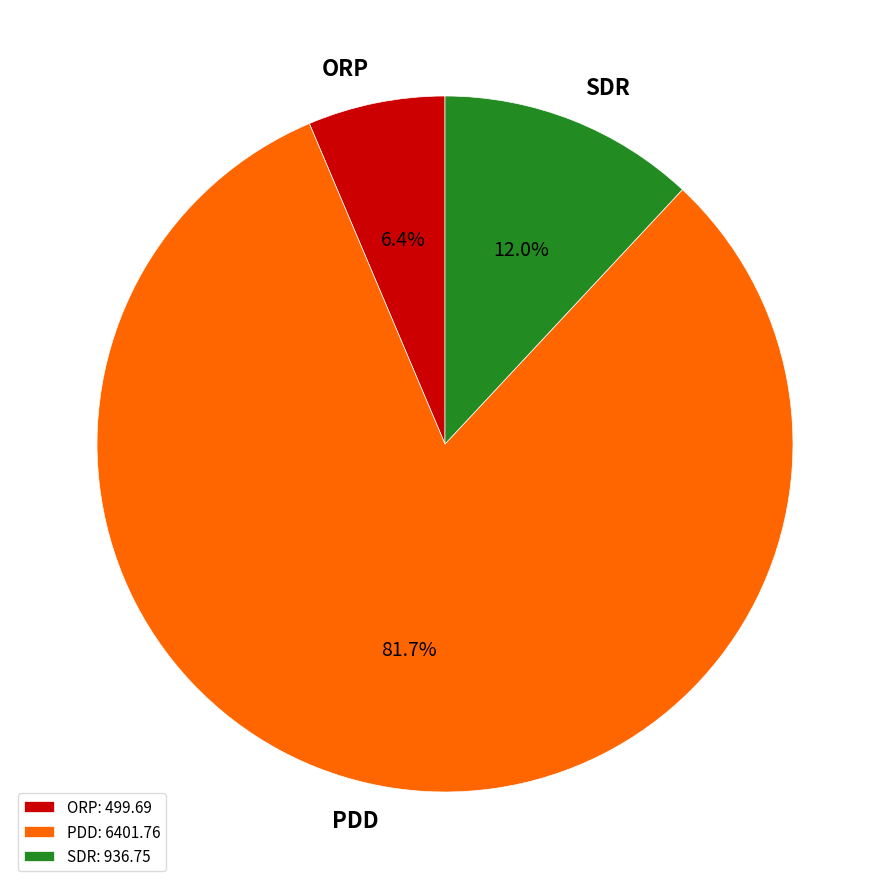

How many slices are in this pie chart?

3